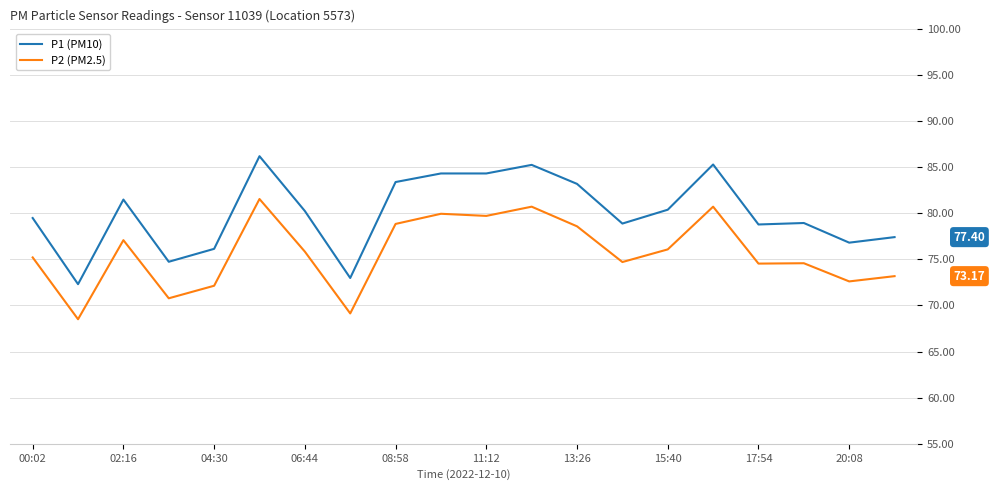

True or false: P2 (PM2.5) has more than 1 points higher than both neighbors.

True